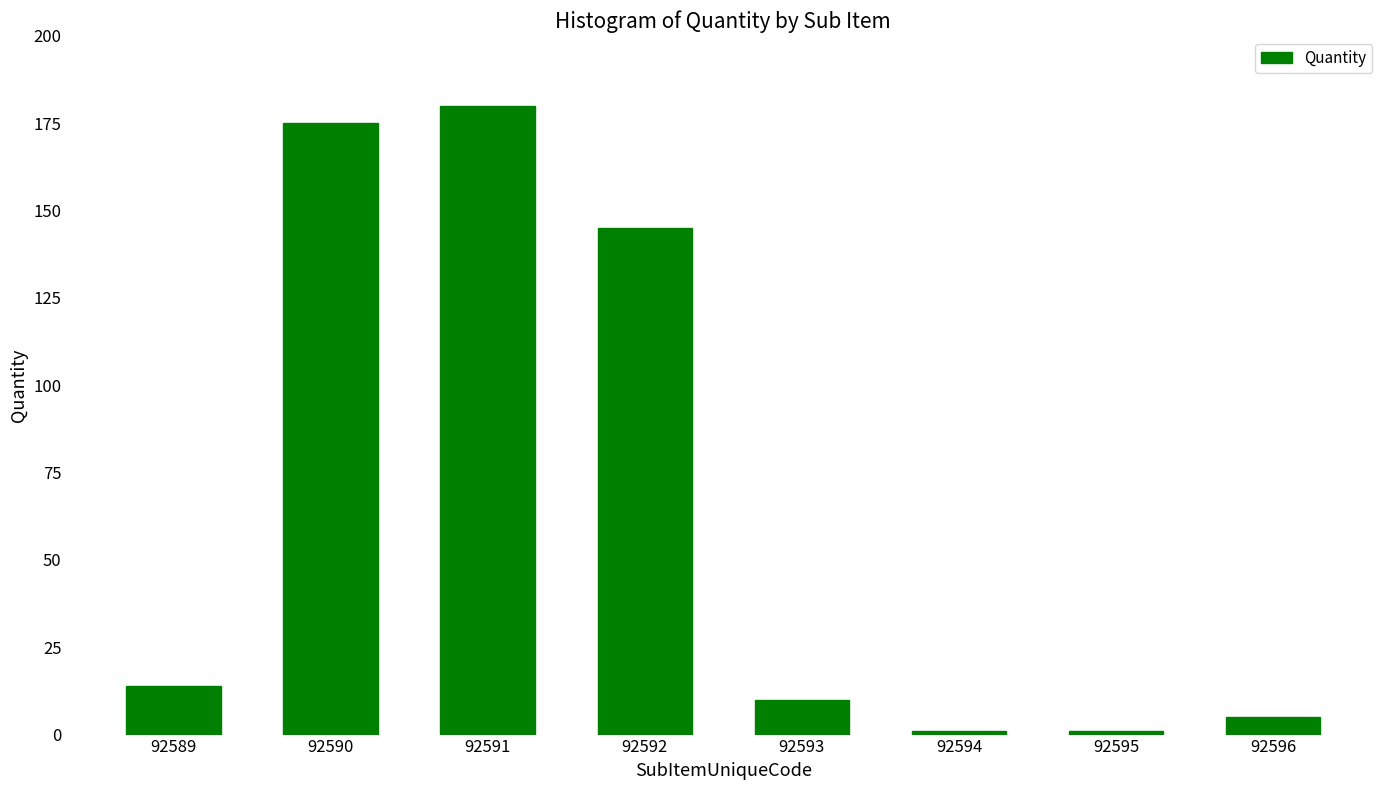

Which category has the highest value across all series?

92591